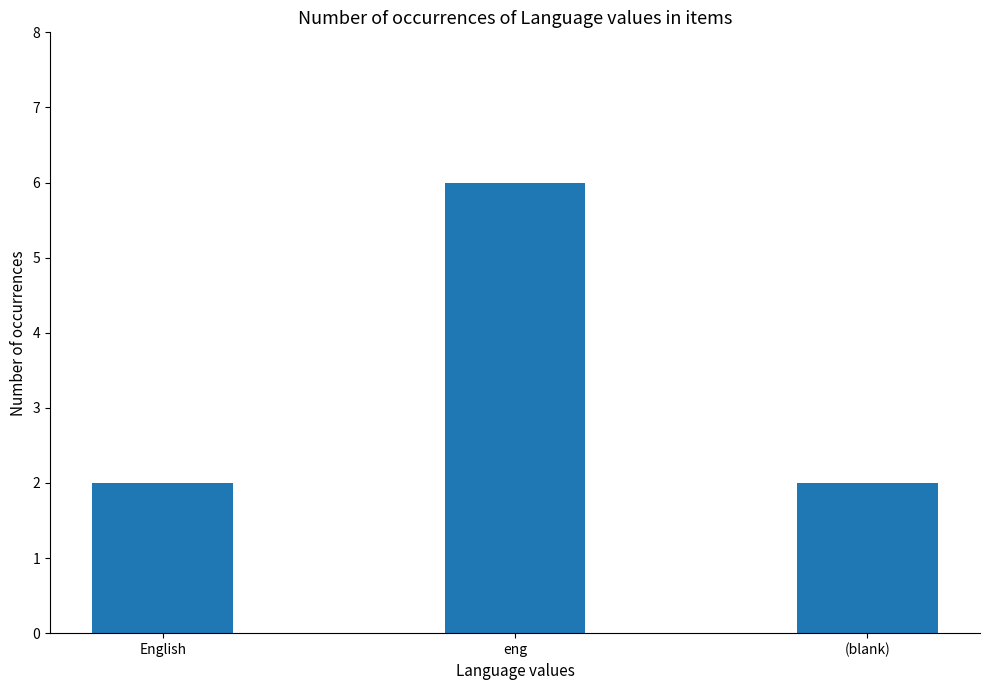

Reading right to left, what are all the values shown in this chart?

2	6	2